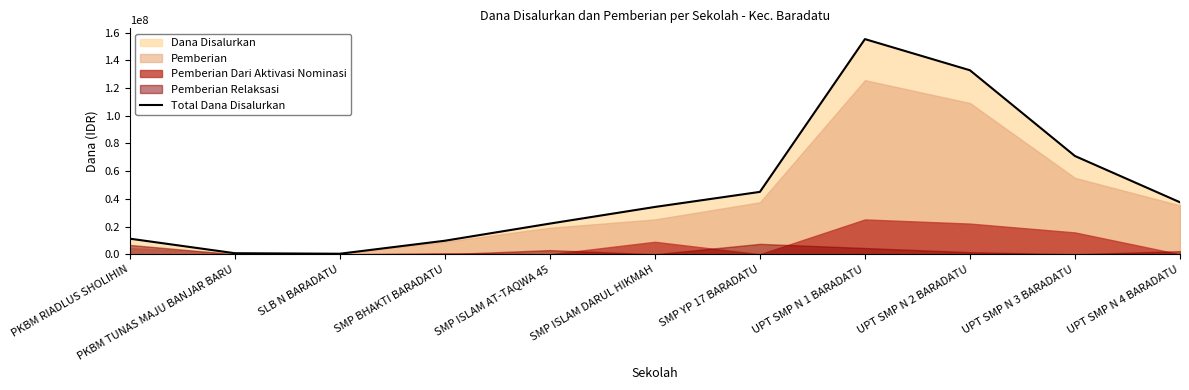

Which has a higher value, SMP ISLAM DARUL HIKMAH or PKBM RIADLUS SHOLIHIN?

SMP ISLAM DARUL HIKMAH